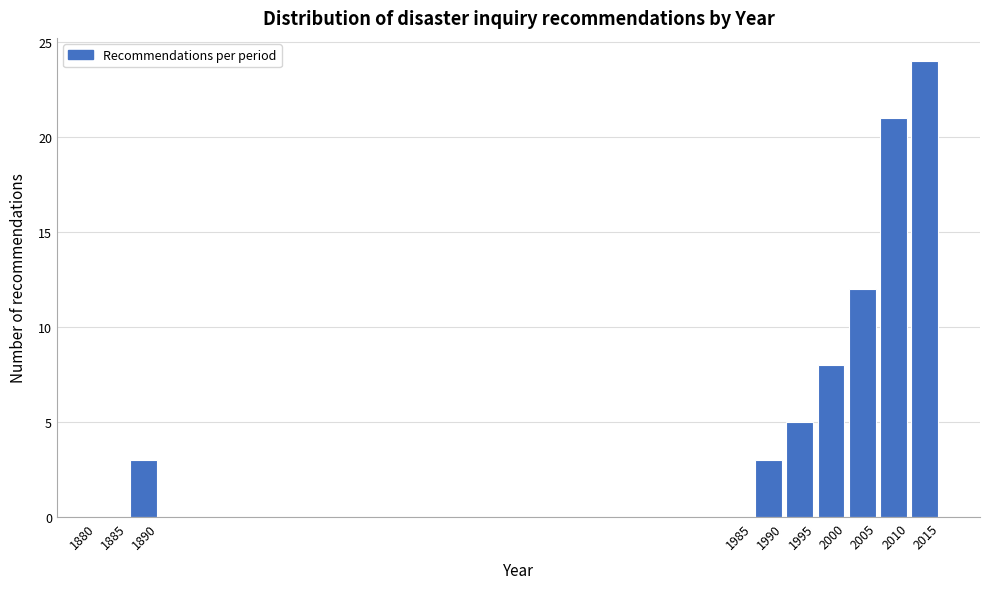

Reading left to right, transcribe this chart: for each bar, give the range it covers on the x-axis and its height. The values are not printed on the chart, so give them approximately, as read against the axis.

1880 to 1885: 0
1885 to 1890: 3
1890 to 1985: 0
1985 to 1990: 3
1990 to 1995: 5
1995 to 2000: 8
2000 to 2005: 12
2005 to 2010: 21
2010 to 2015: 24